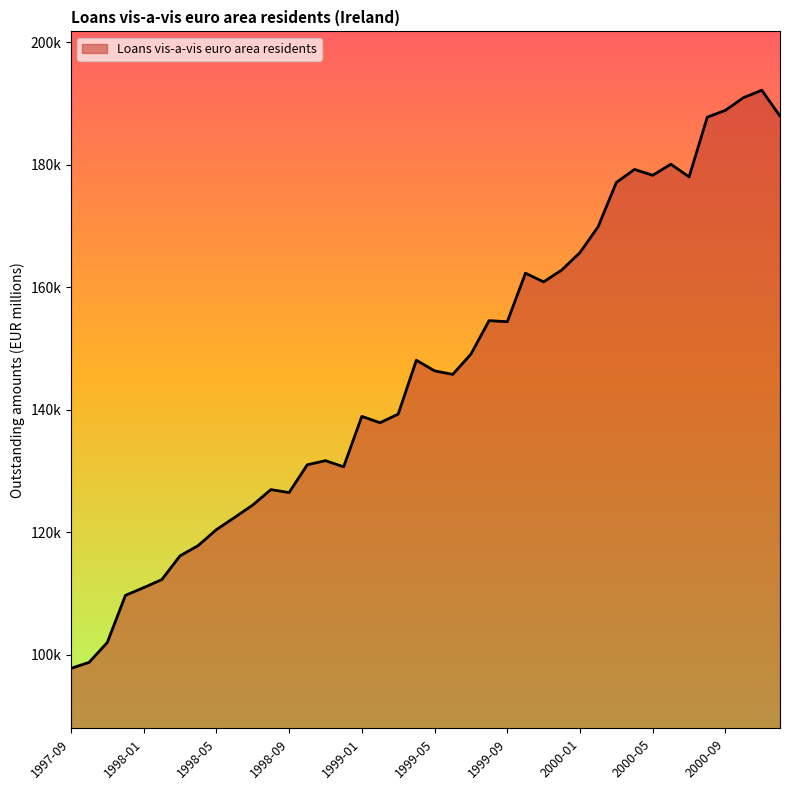

What is the label of the 15th point from the left?

1998-11